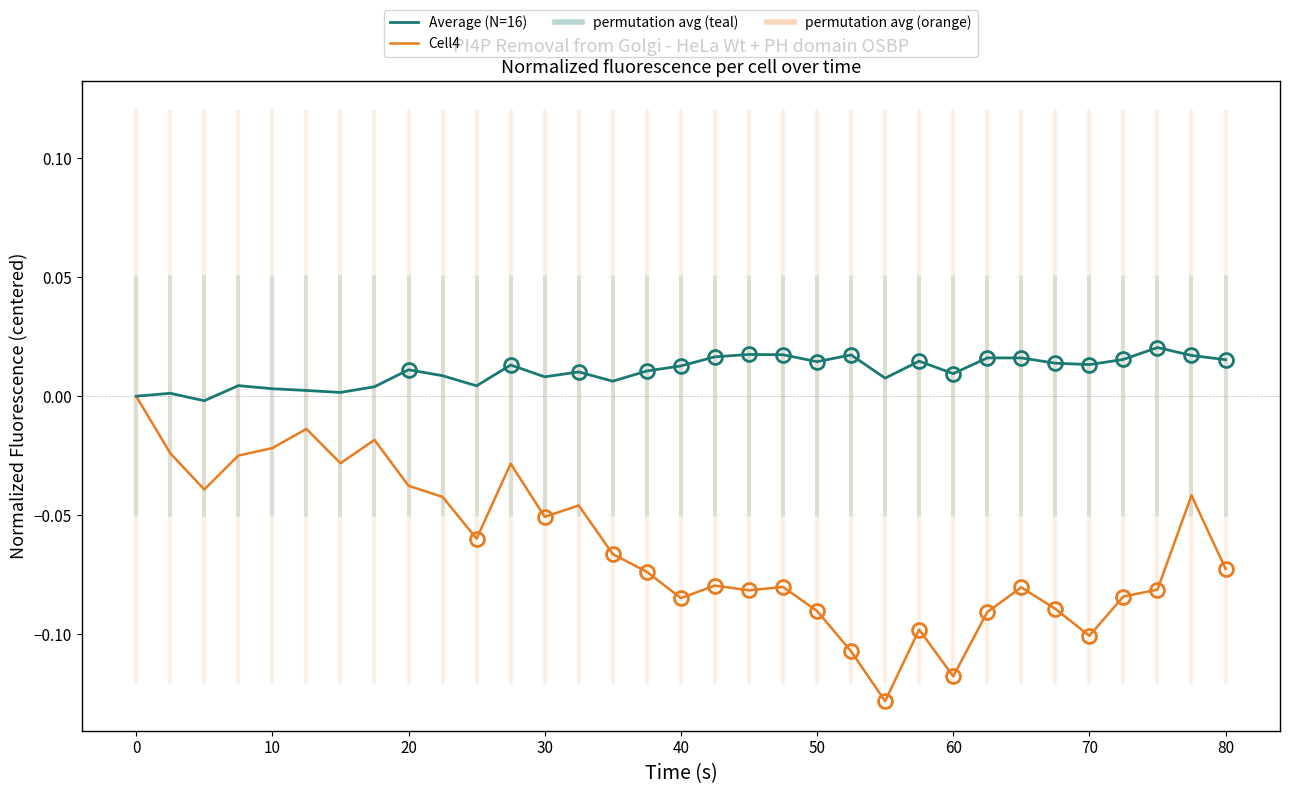

Rank the series by their average value, from lowest to highest.

Cell4, Average (N=16)